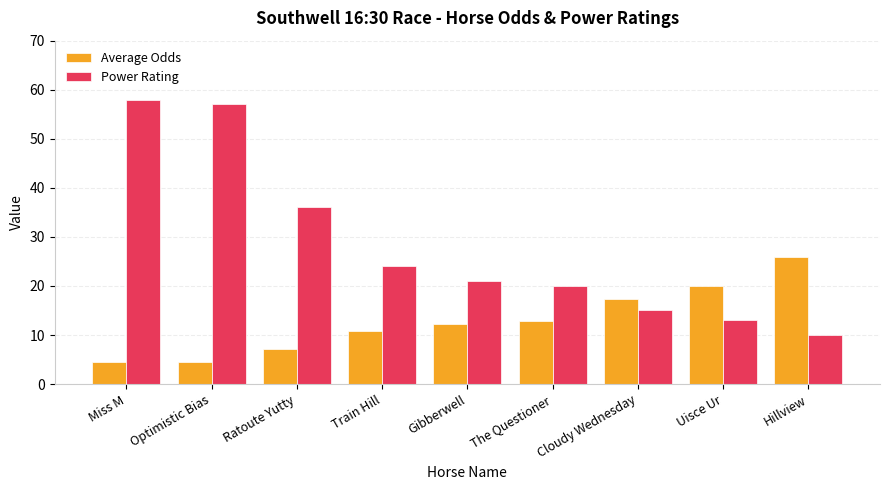

What are all the series names shown in the legend?

Average Odds, Power Rating